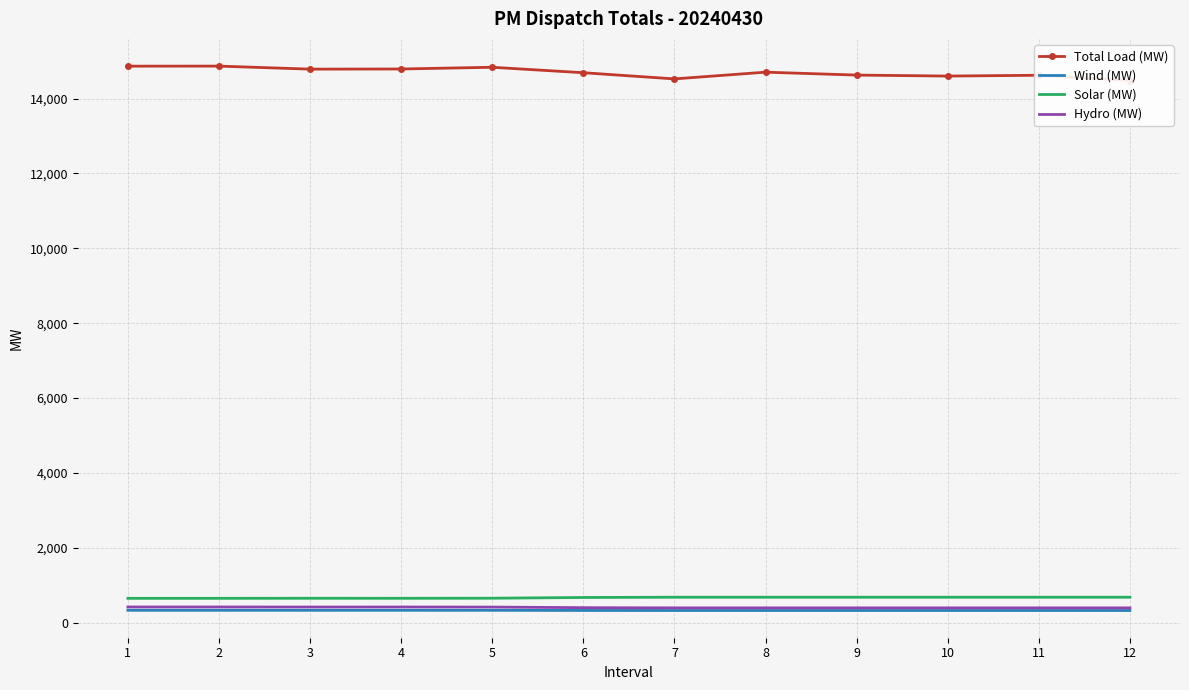

Is it true that Solar (MW) equals 648.7 at 2?

True